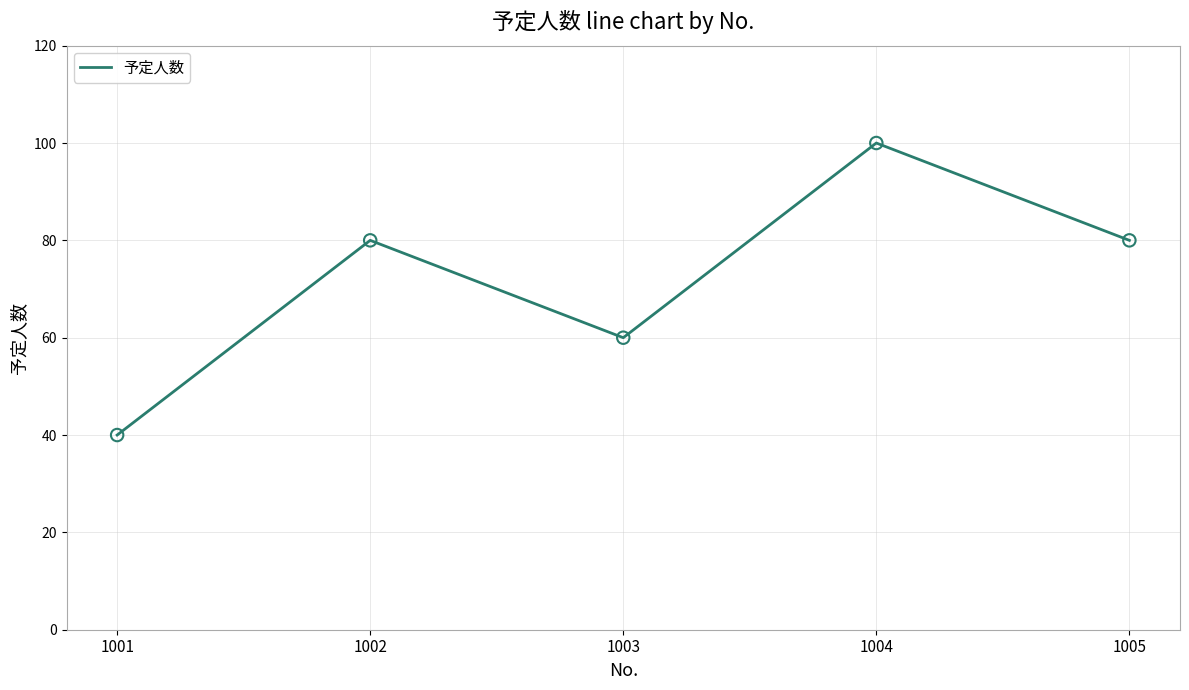

Approximately how many times larger is the value at 1001 compared to 1004?

0.4